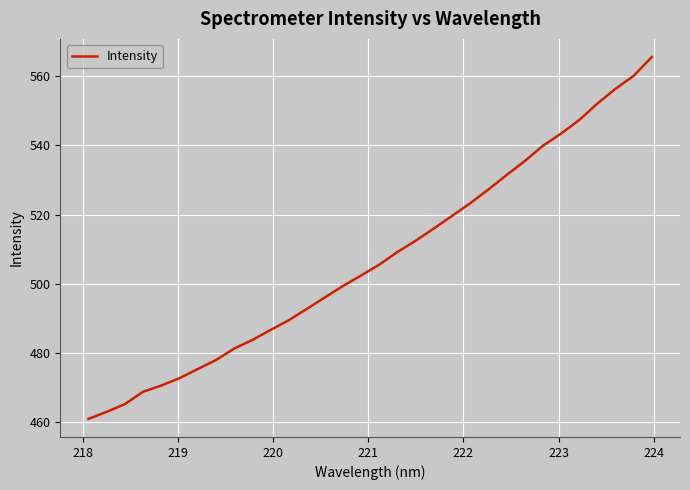

What is the minimum value shown in the chart?

461.0